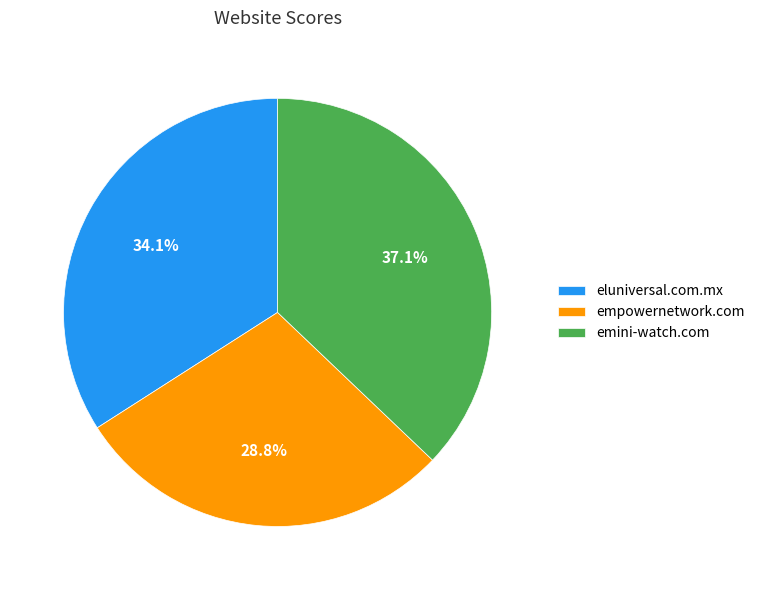

Is there a majority slice in this chart?

No